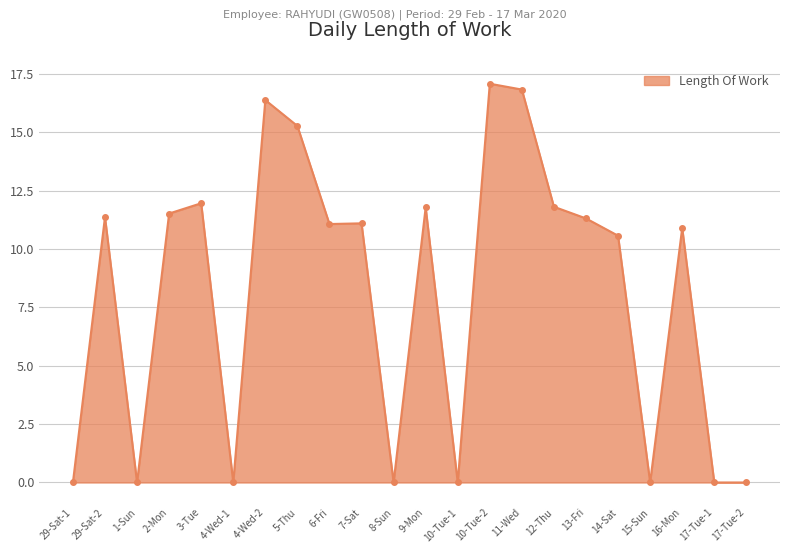

What is the approximate value at 7-Sat?

11.1